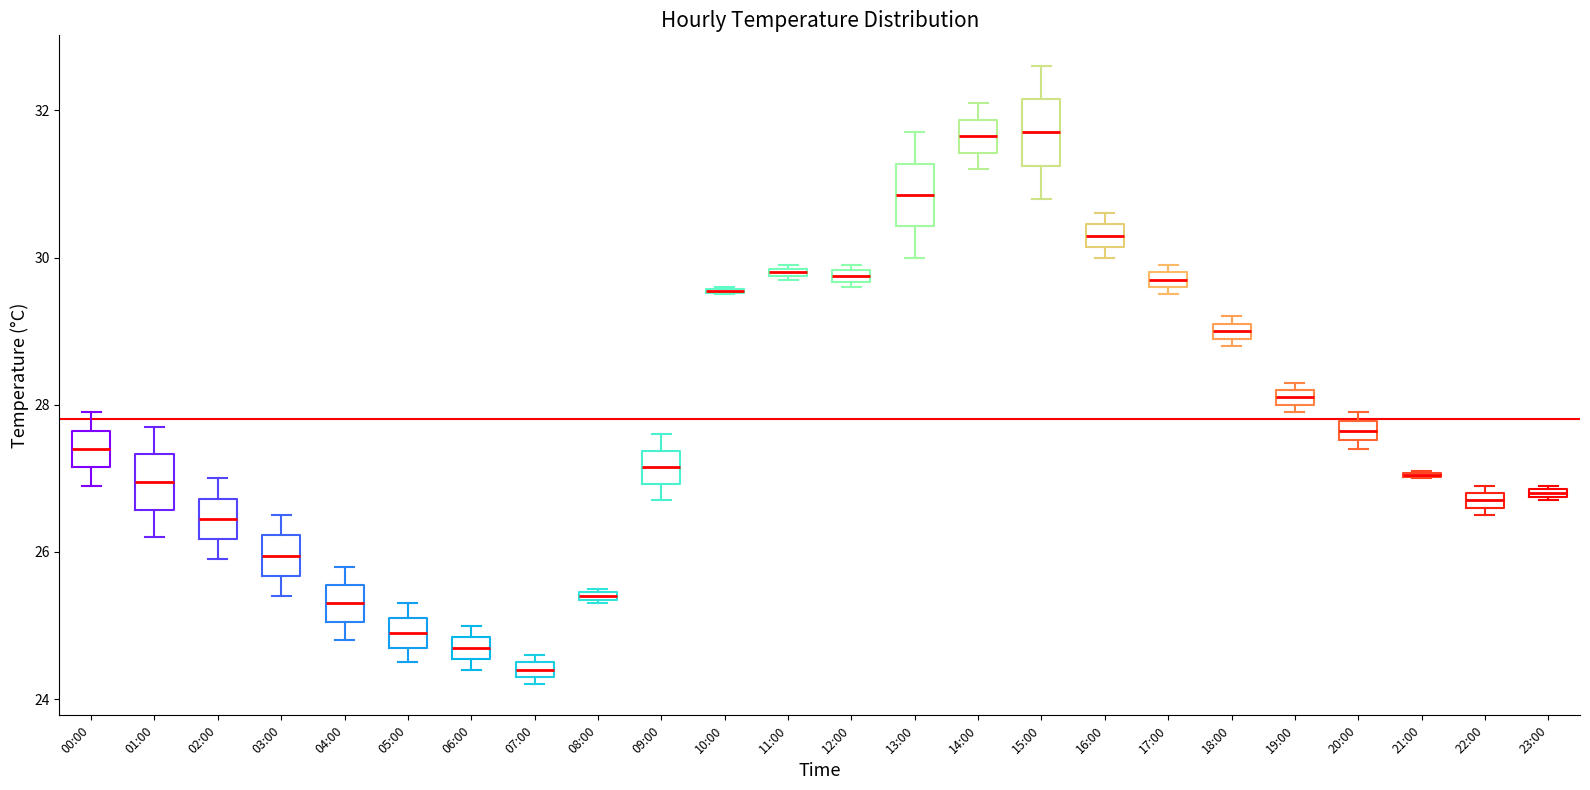

What is the label of the 21st bar from the left?

20:00